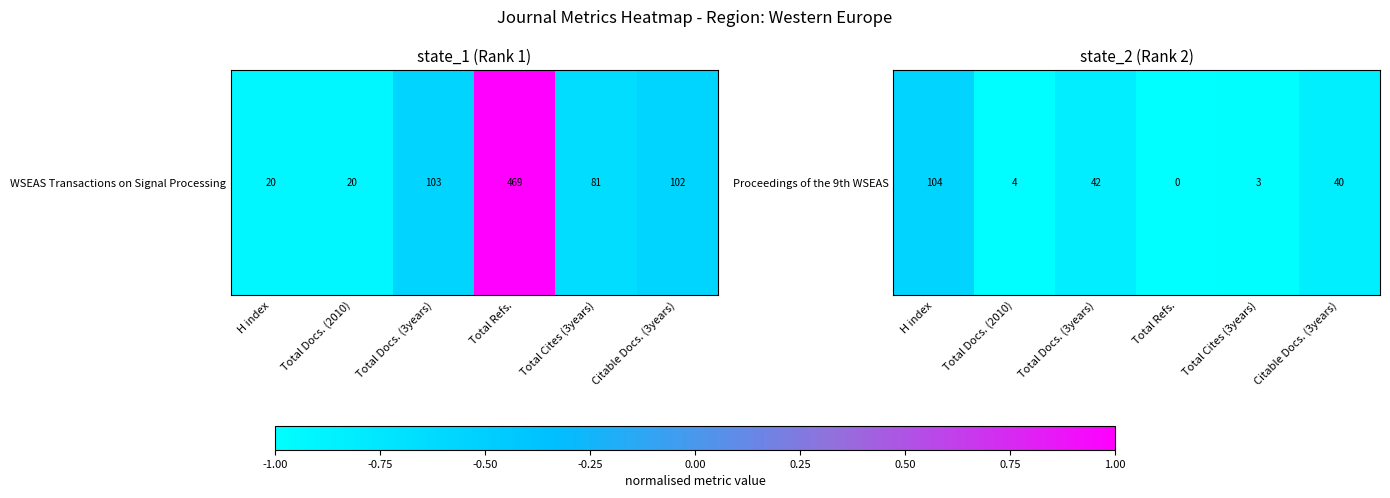

Count the number of data series in this chart.

1